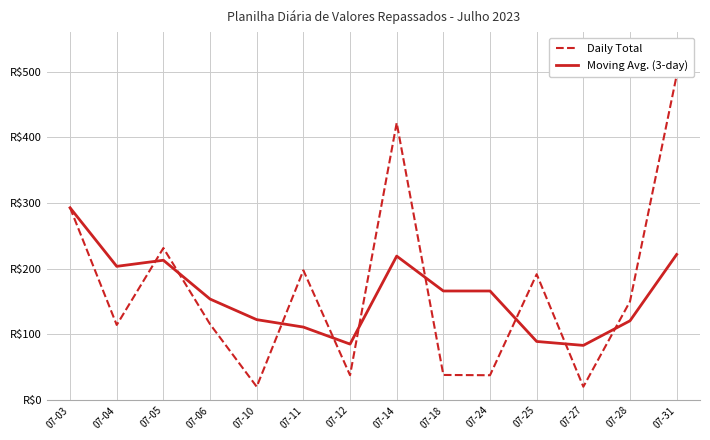

How many lines are shown in the chart?

2